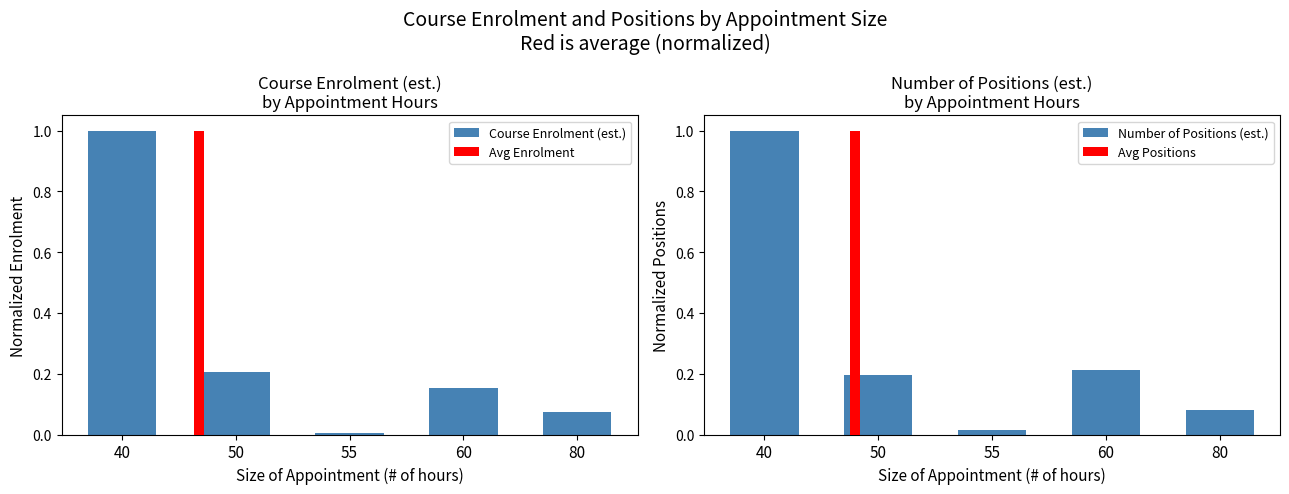

Rank the series at 55 from highest to lowest value.

Number of Positions (est.), Course Enrolment (est.)